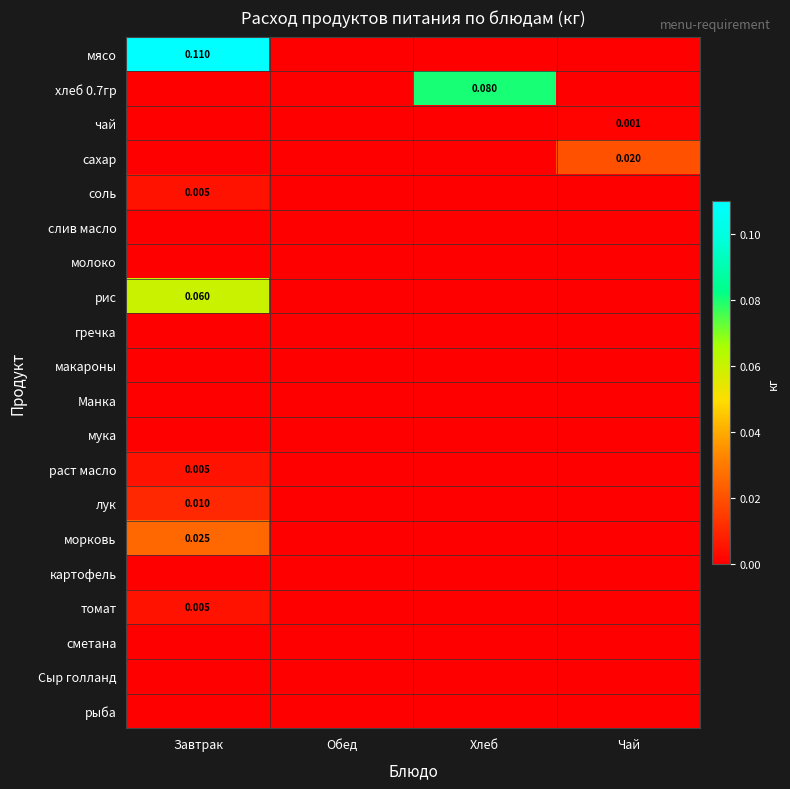

At Хлеб, list the series in order from smallest to largest.

мясо, чай, сахар, соль, слив масло, молоко, рис, гречка, макароны, Манка, мука, раст масло, лук, морковь, картофель, томат, сметана, Сыр голланд, рыба, хлеб 0.7гр